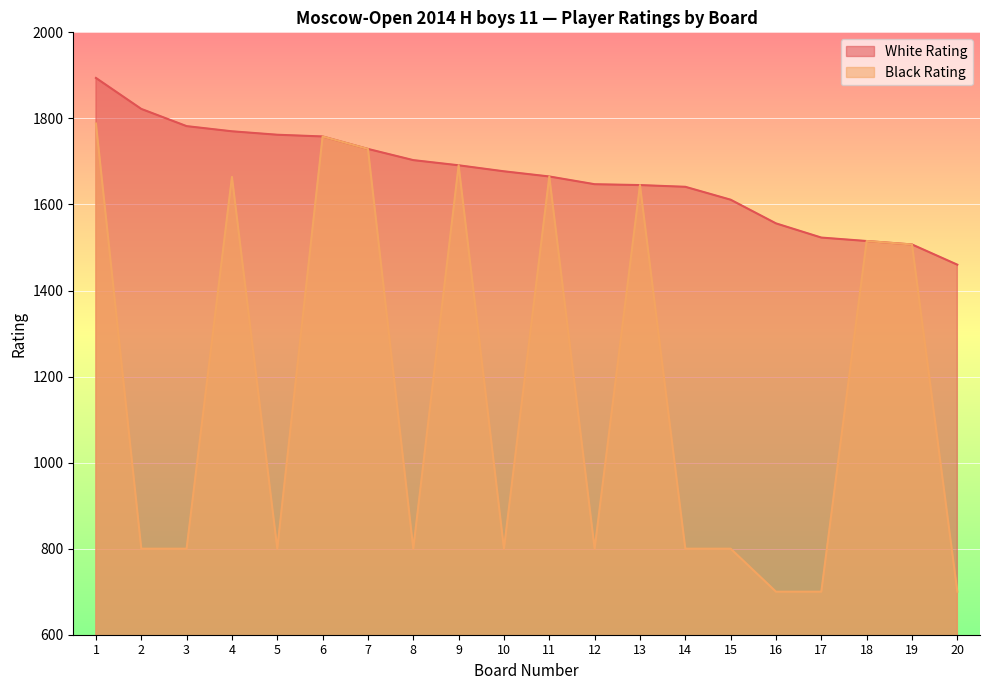

What is the sum of the Black Rating values at 12 and 15?

1600